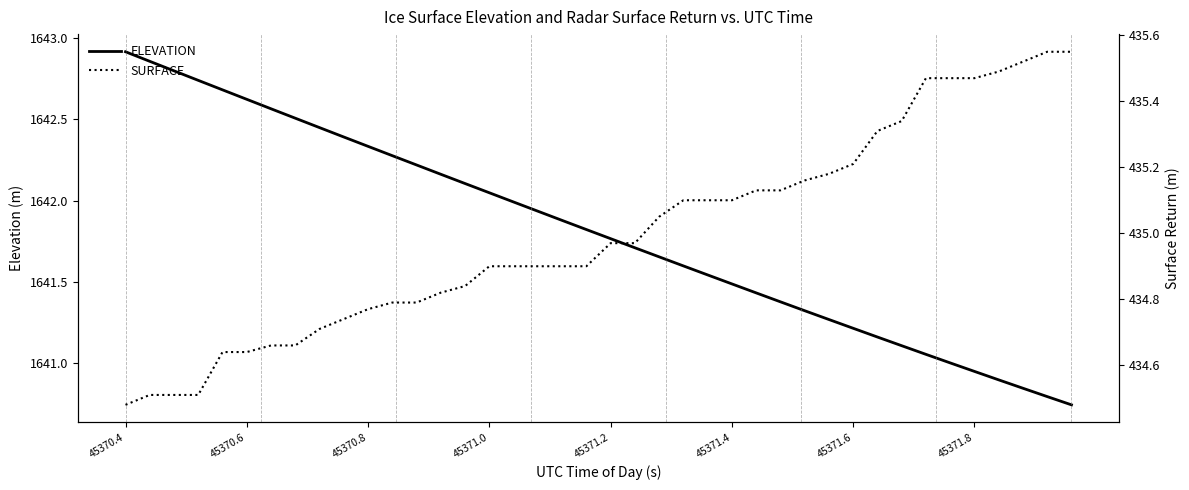

Which category has the highest value in the ELEVATION series?

45370.4